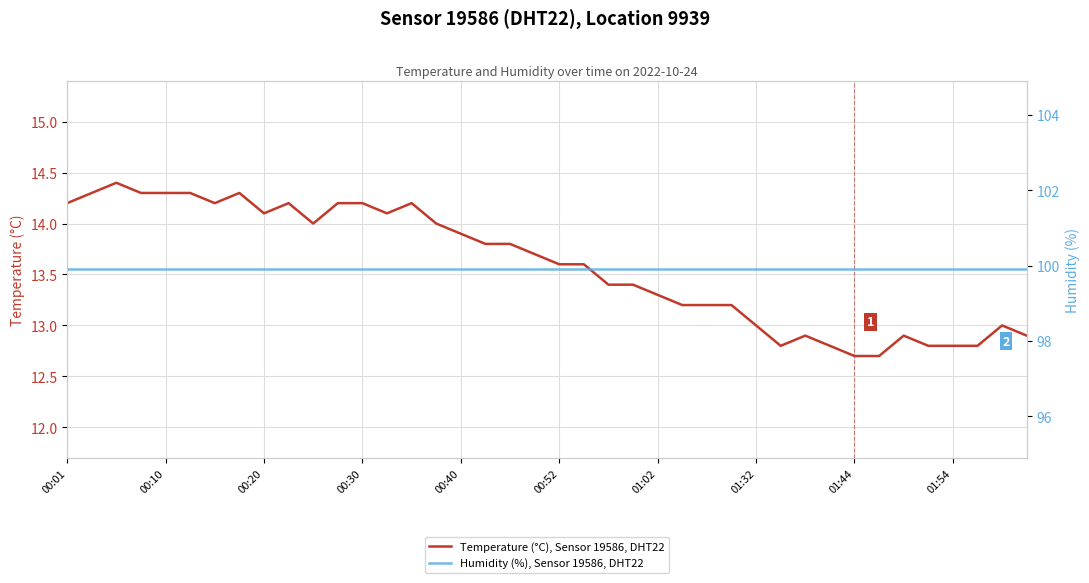

In Temperature (°C), Sensor 19586, DHT22, how many points are lower than both neighbors (excluding endpoints)?

5